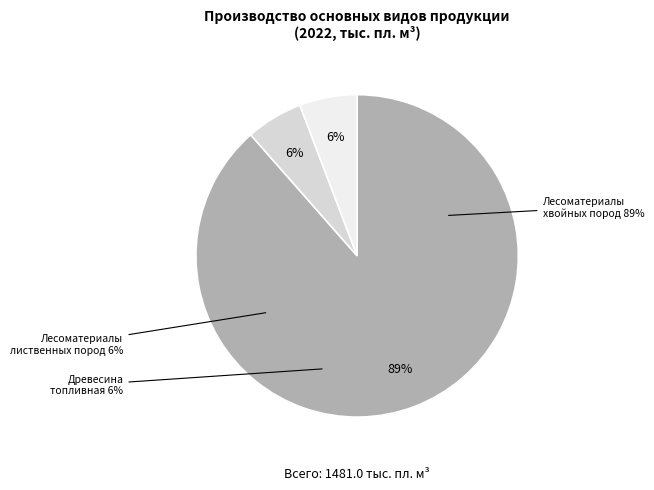

The Древесина топливная slice represents 11% of the pie. True or false?

False